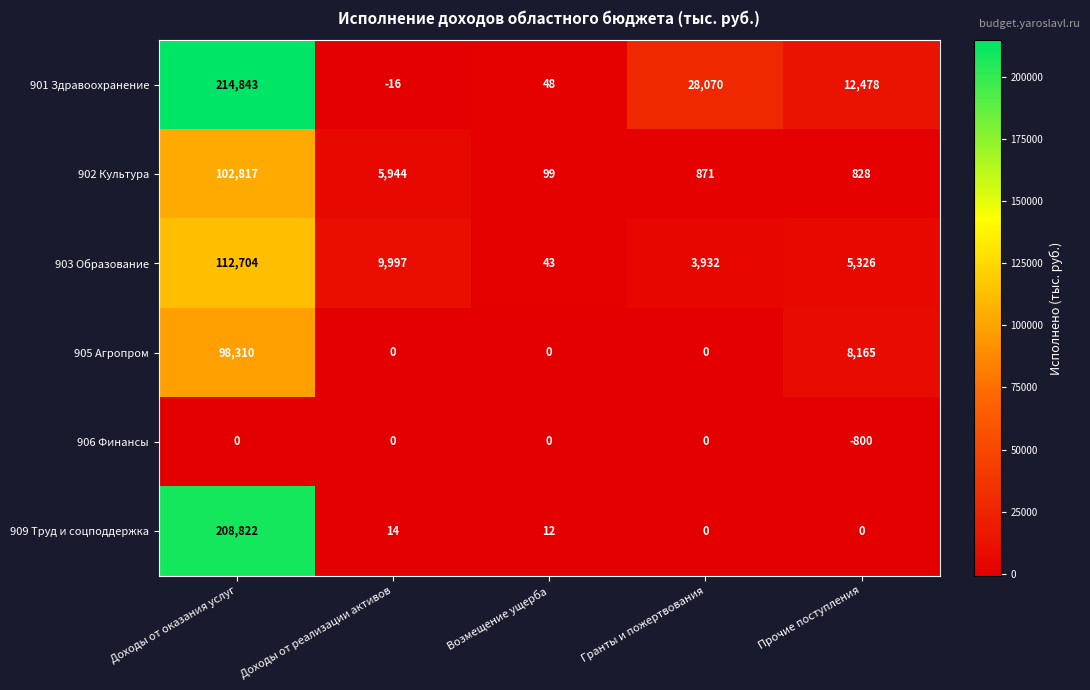

Which category has the highest value across all series?

Доходы от оказания услуг